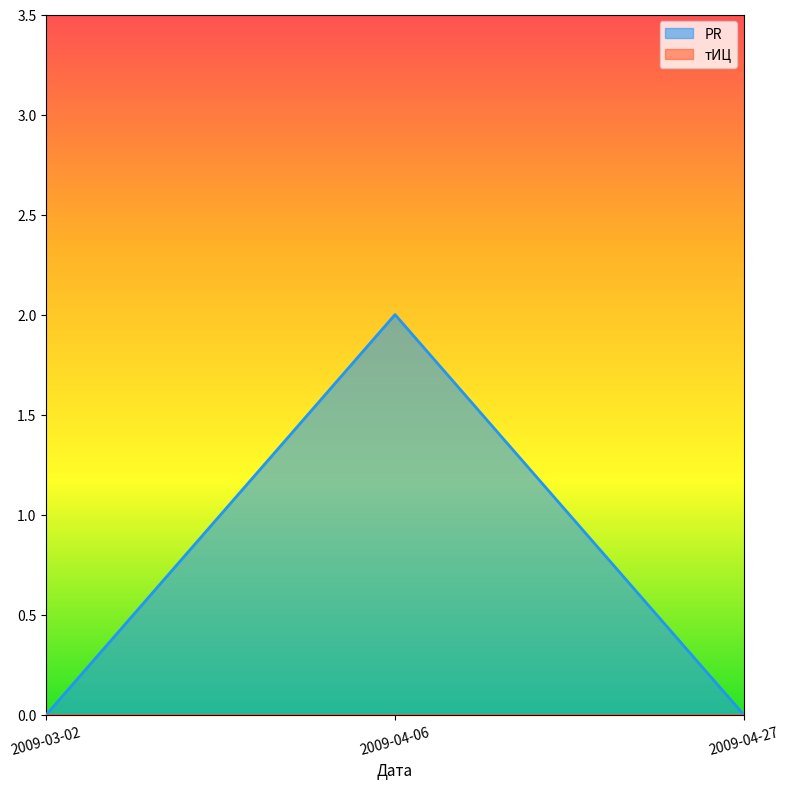

What is the difference between the values at 2009-04-06 and 2009-03-02?

2